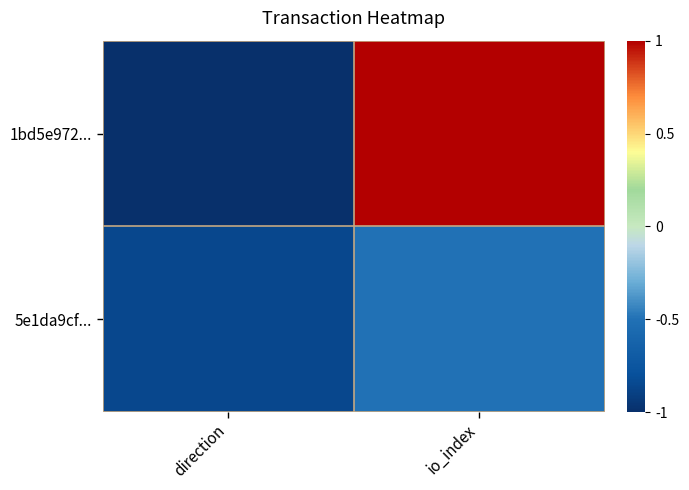

Count the number of data series in this chart.

2